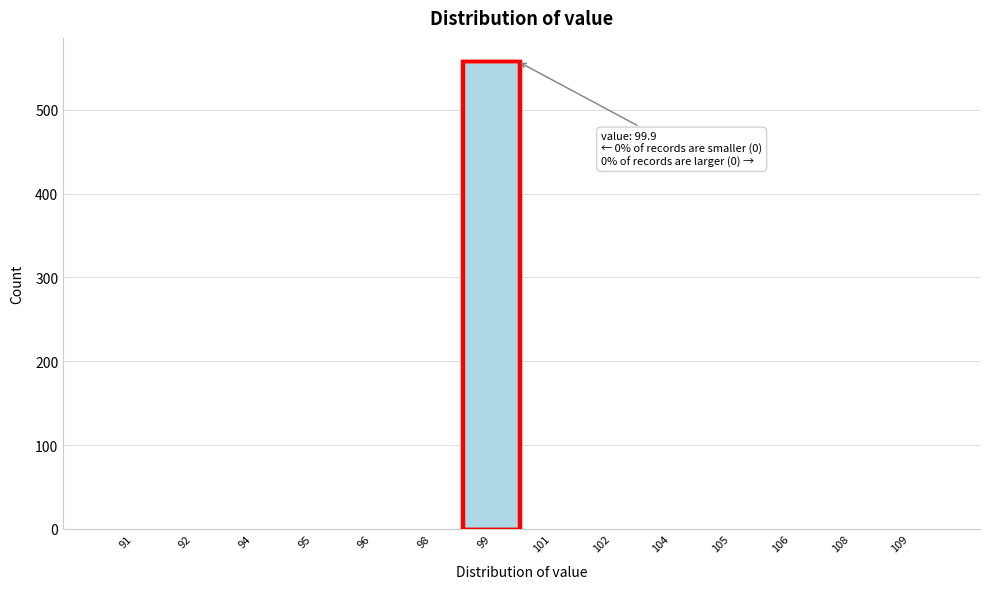

Reading left to right, extract all data points from this chart.

91=0	92=0	94=0	95=0	96=0	98=0	99=558	101=0	102=0	104=0	105=0	106=0	108=0	109=0